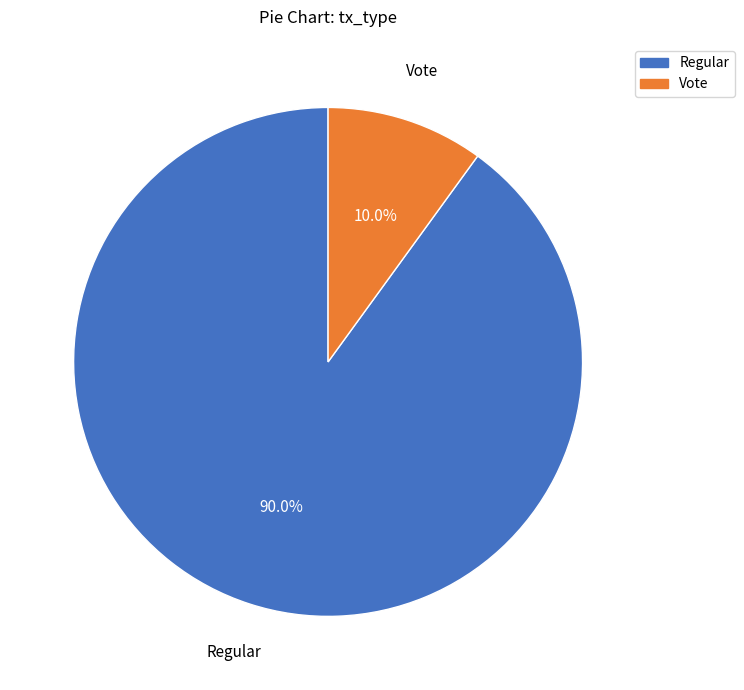

What percentage is the Regular slice, to the nearest percent?

90%